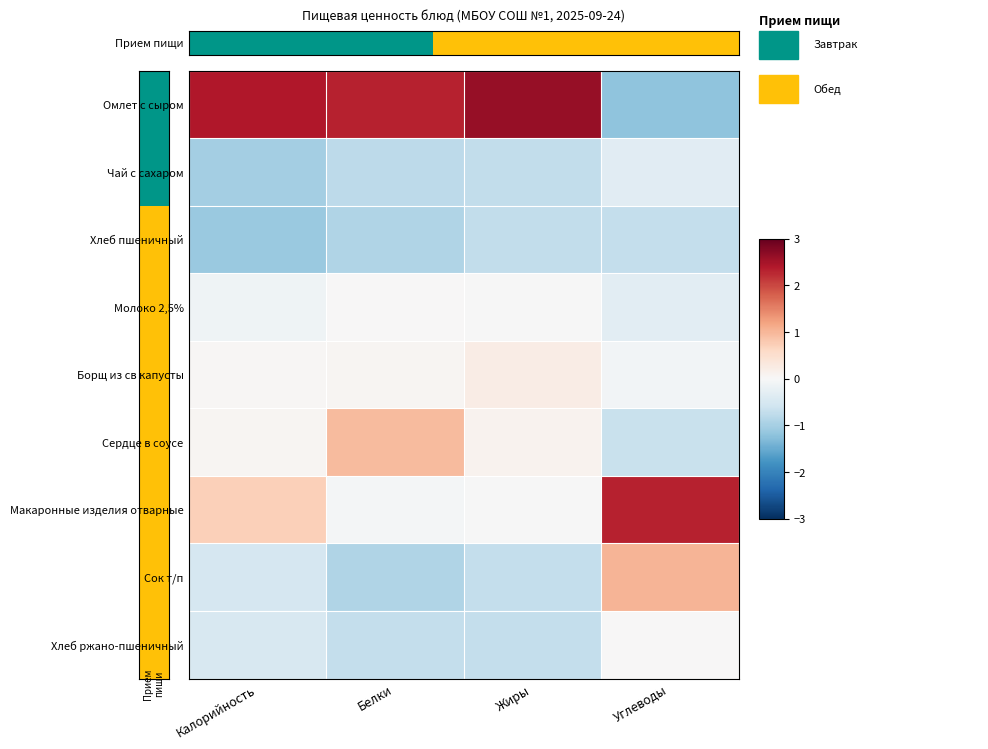

Count the number of categories in the chart.

4